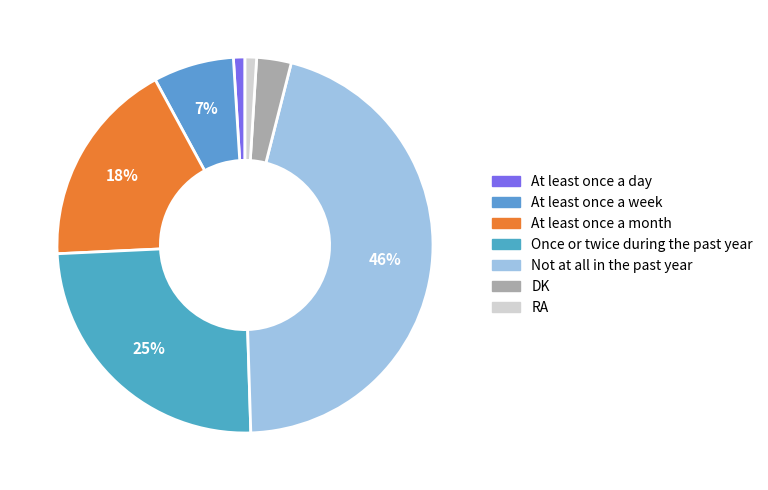

How many segments does this pie chart have?

7